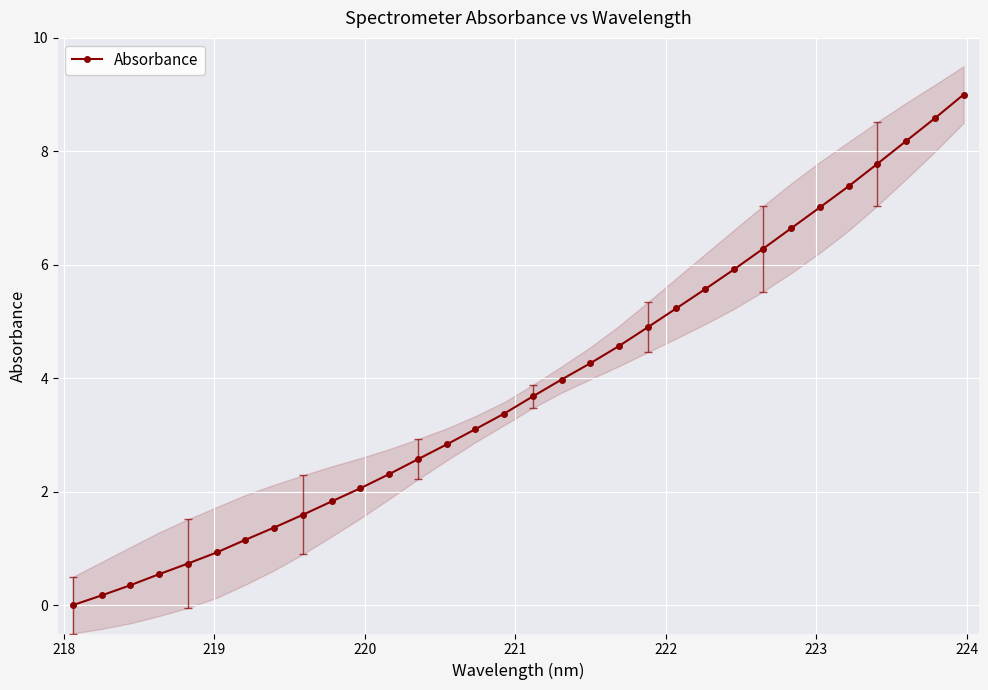

What is the average value?

3.9